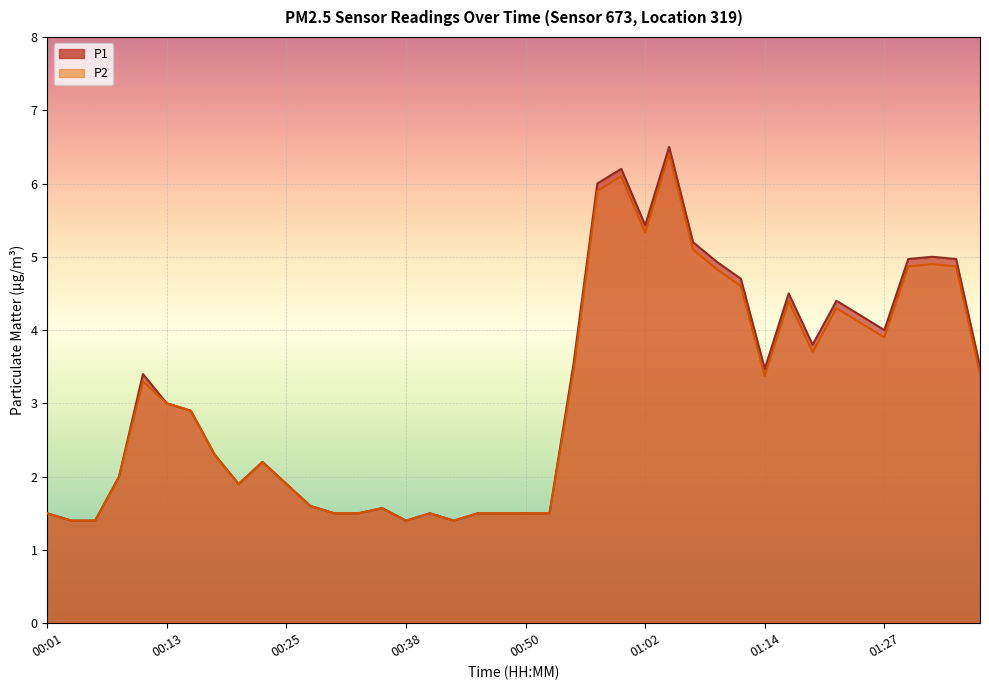

Is the value of P2 at 00:47 greater than the value of P1 at 00:33?

No